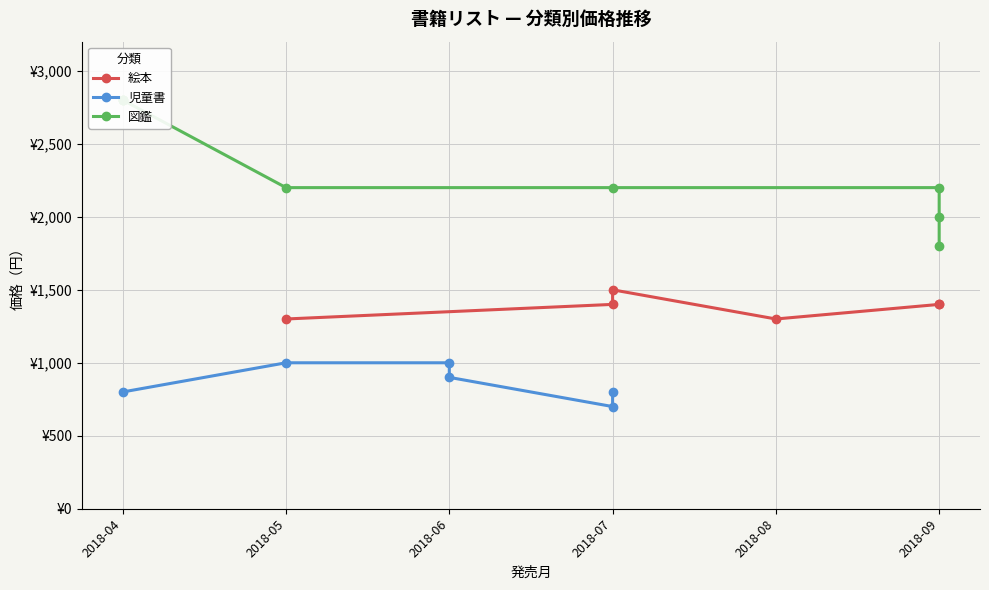

What is the minimum value for 児童書?

700